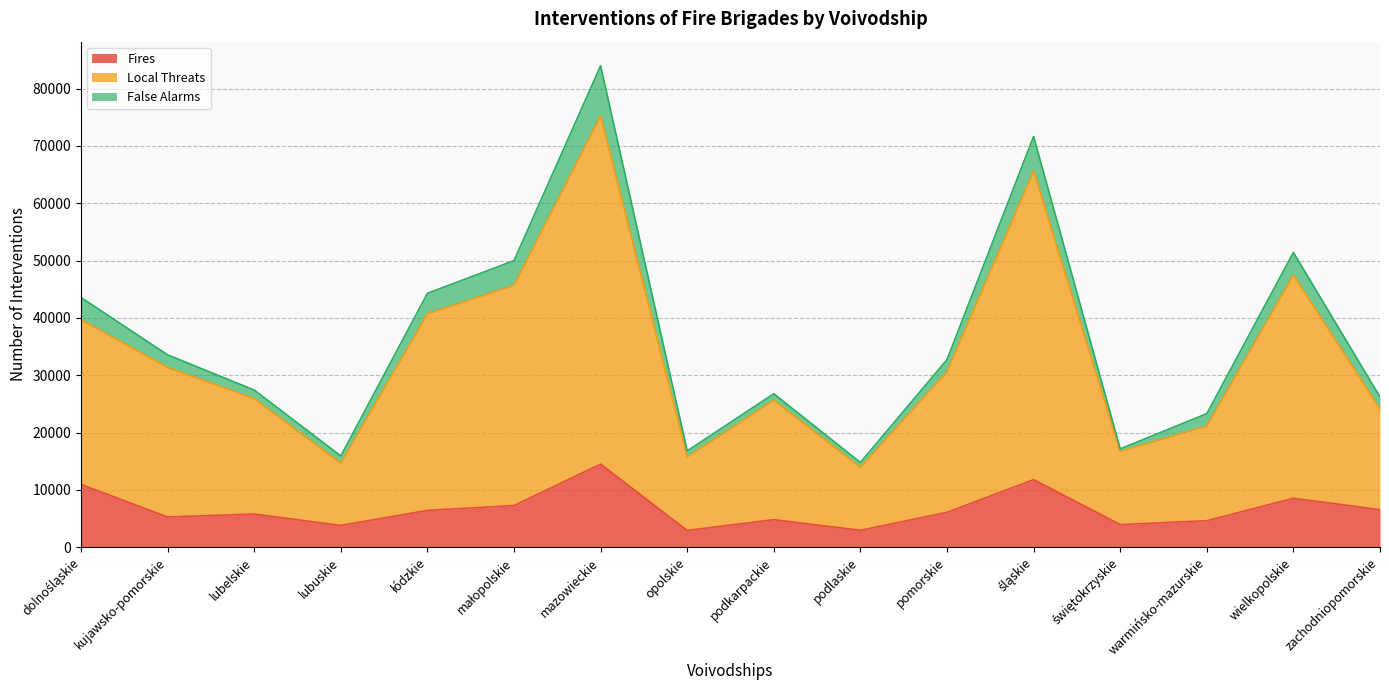

At which category is the sum across all series the highest?

mazowieckie